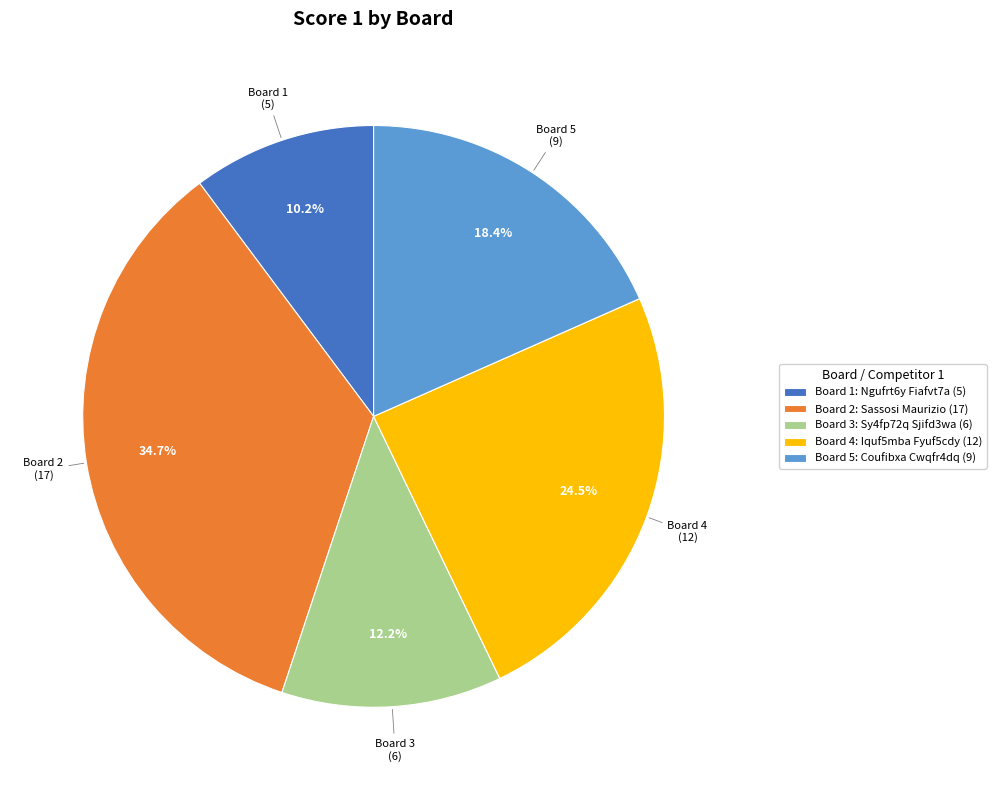

To the nearest percent, what is the difference between the largest and smallest slice percentages?

24%